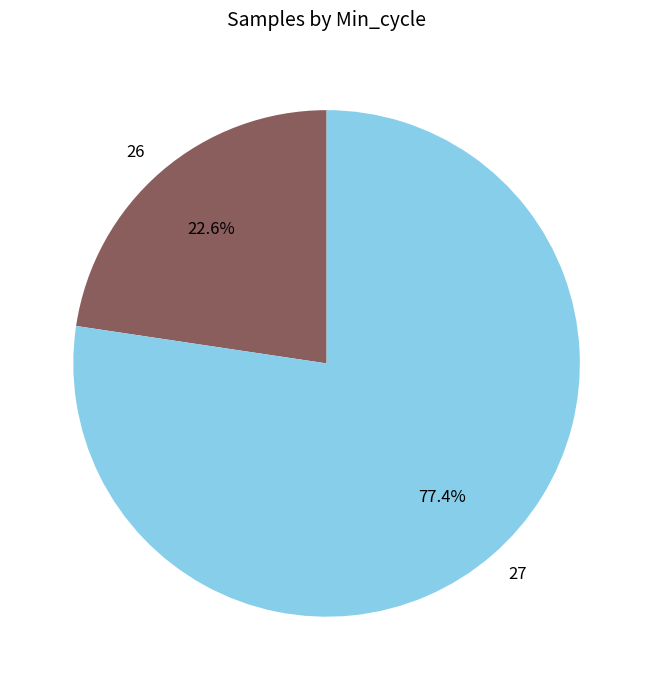

Is there a majority slice in this chart?

Yes